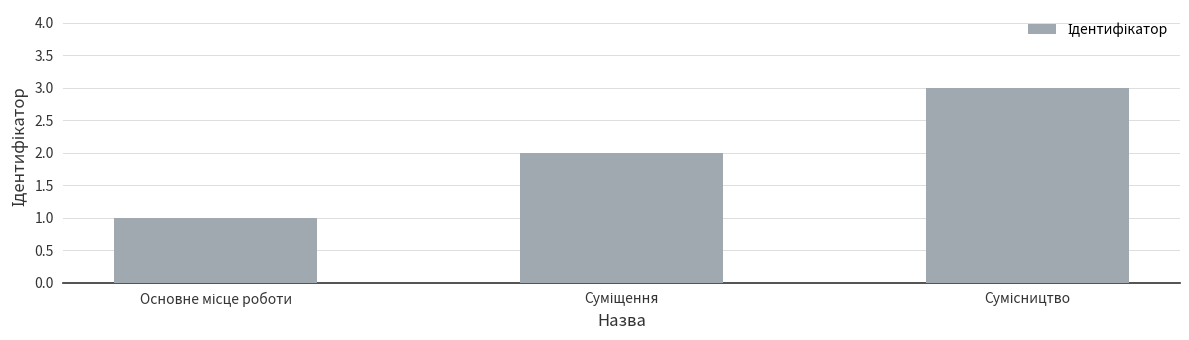

Are the bars grouped side by side (vs. stacked)?

No